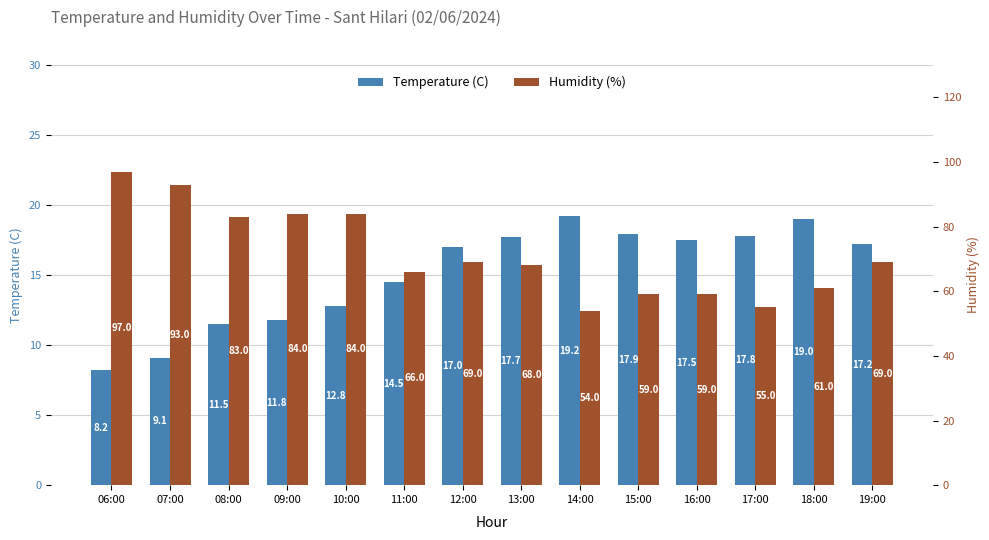

How many bars are there in total?

28